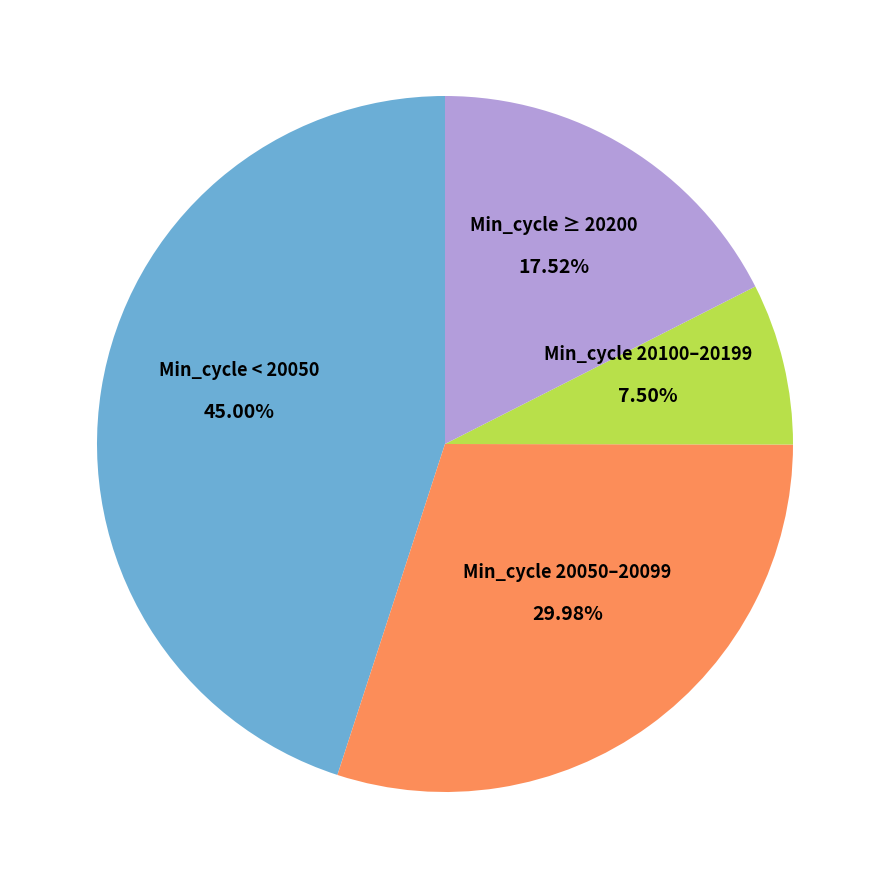

Does Min_cycle < 20050 account for over 50% of the chart?

No